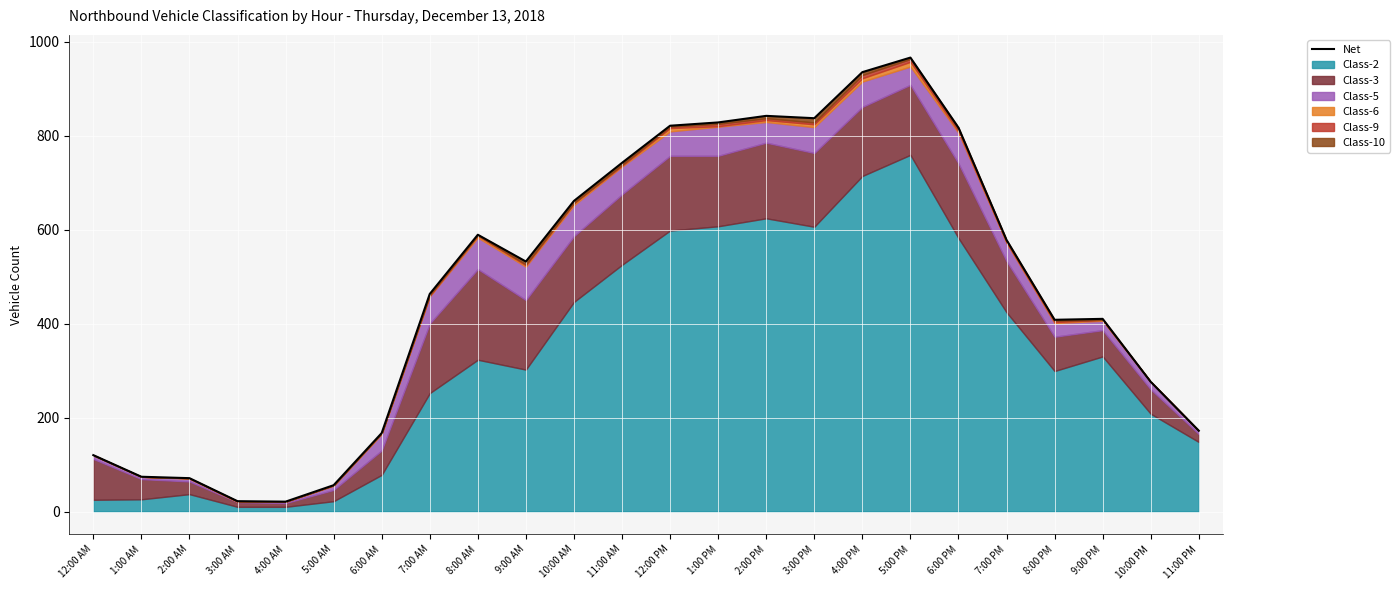

Between 4:00 PM and 5:00 PM, which is larger?

5:00 PM